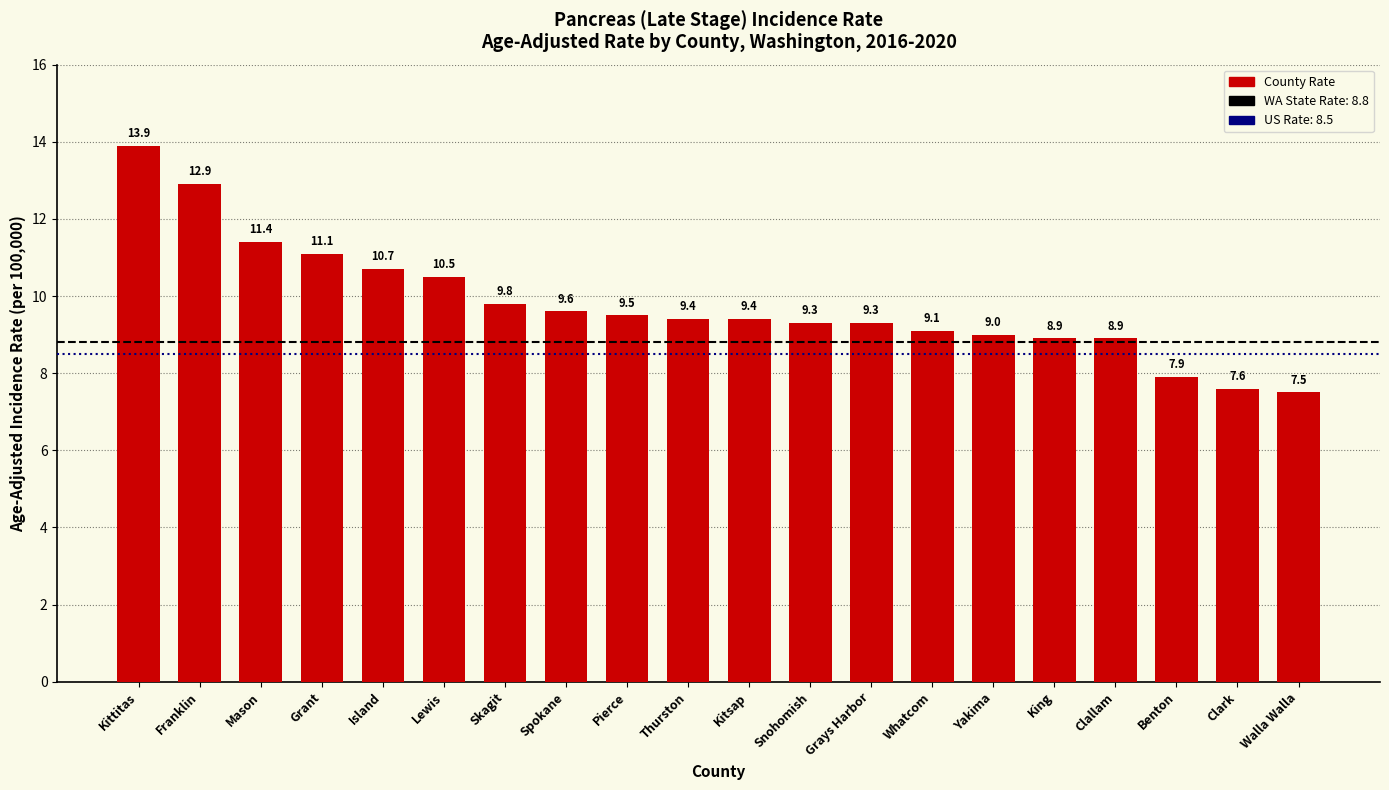

Count the number of data series in this chart.

1